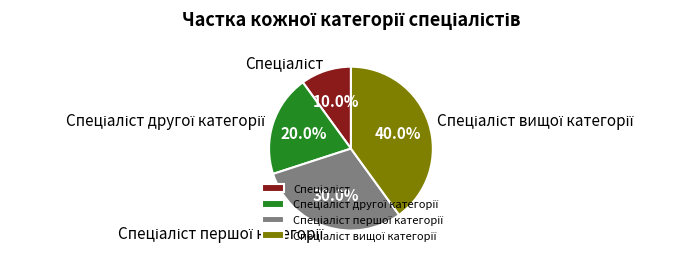

Is there a majority slice in this chart?

No